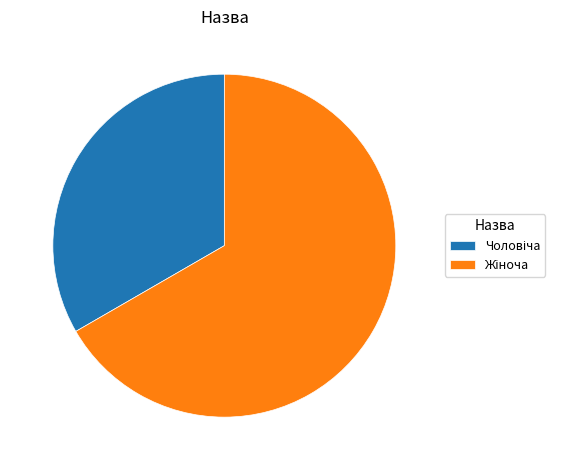

Is there any slice that represents more than half of the pie?

Yes